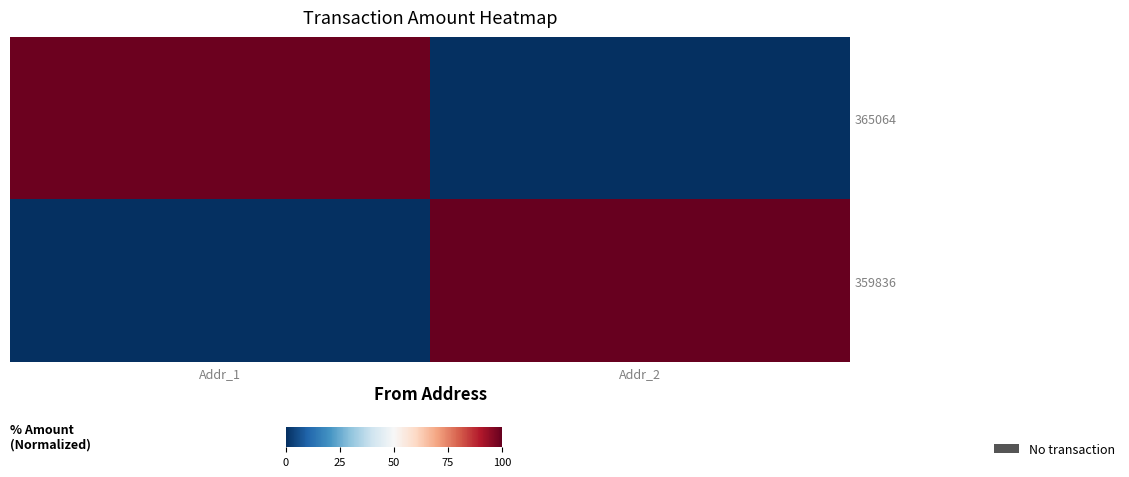

Rank the series by their average value, from lowest to highest.

365064, 359836